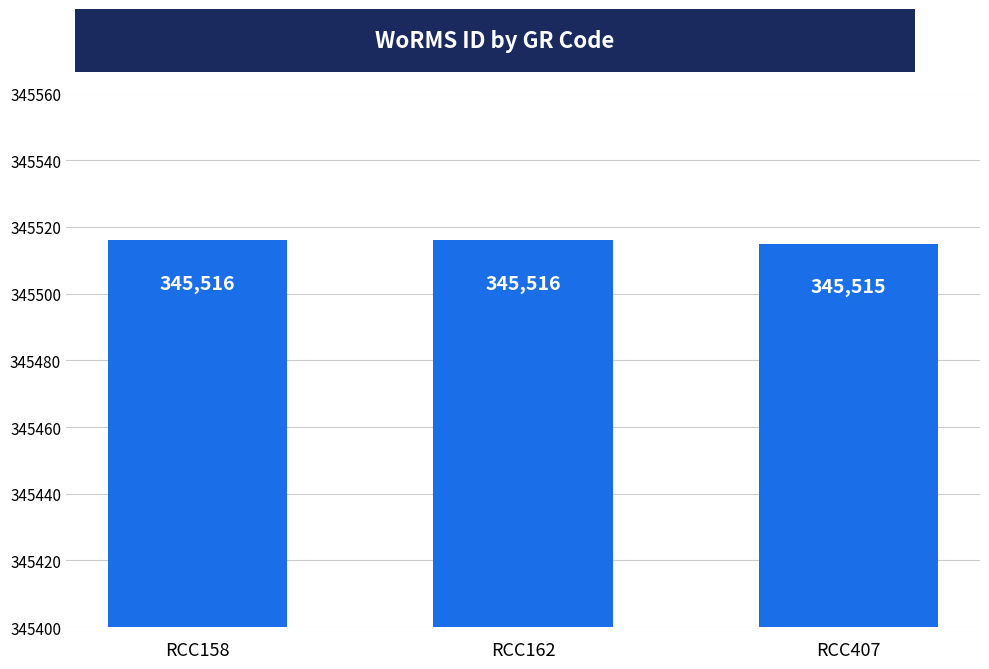

Between RCC158 and RCC407, which is larger?

RCC158